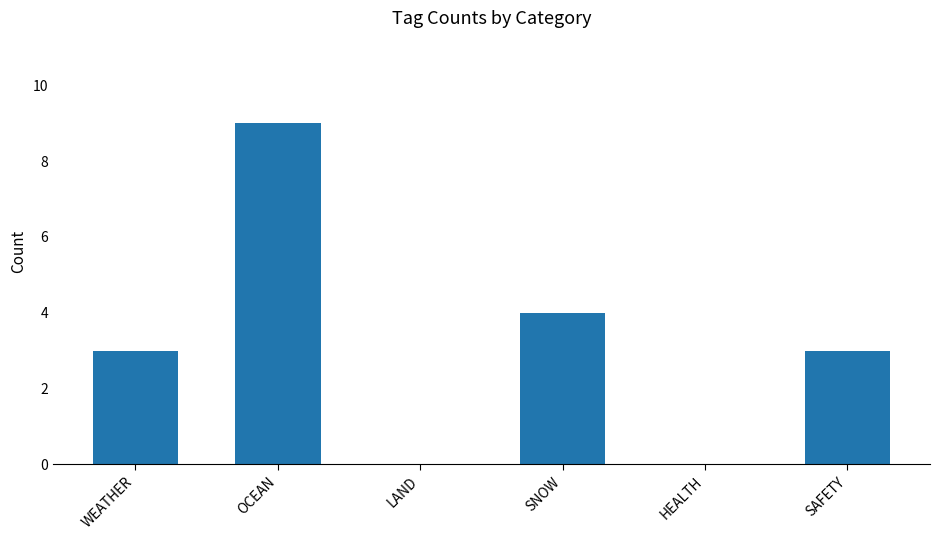

What is the sum of all values?

19